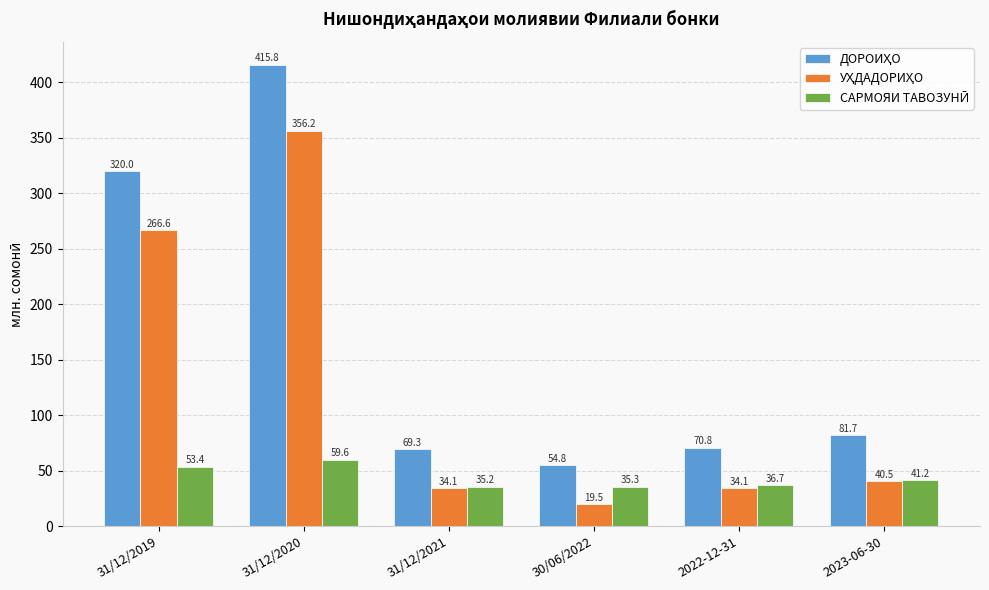

At how many categories does at least one series exceed 57?

5